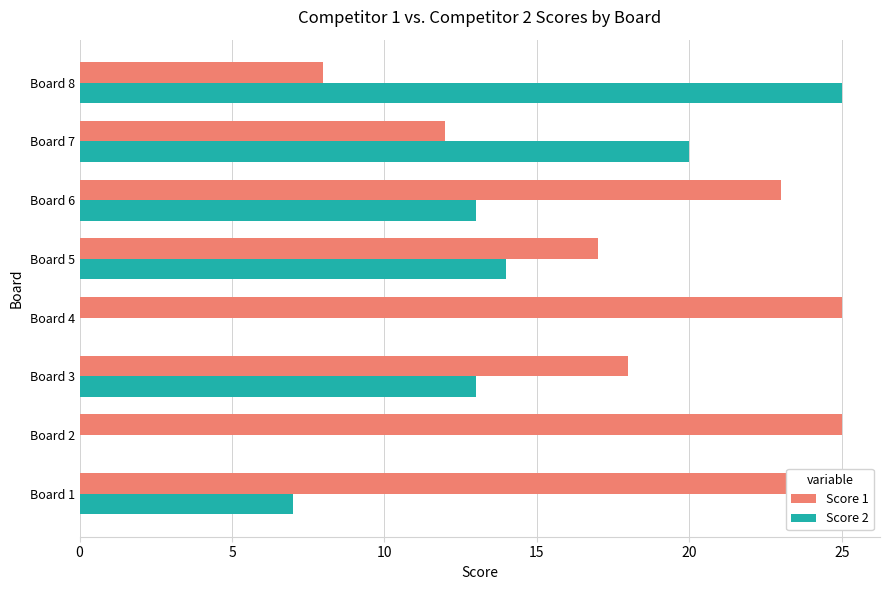

How many bars are there in total?

16